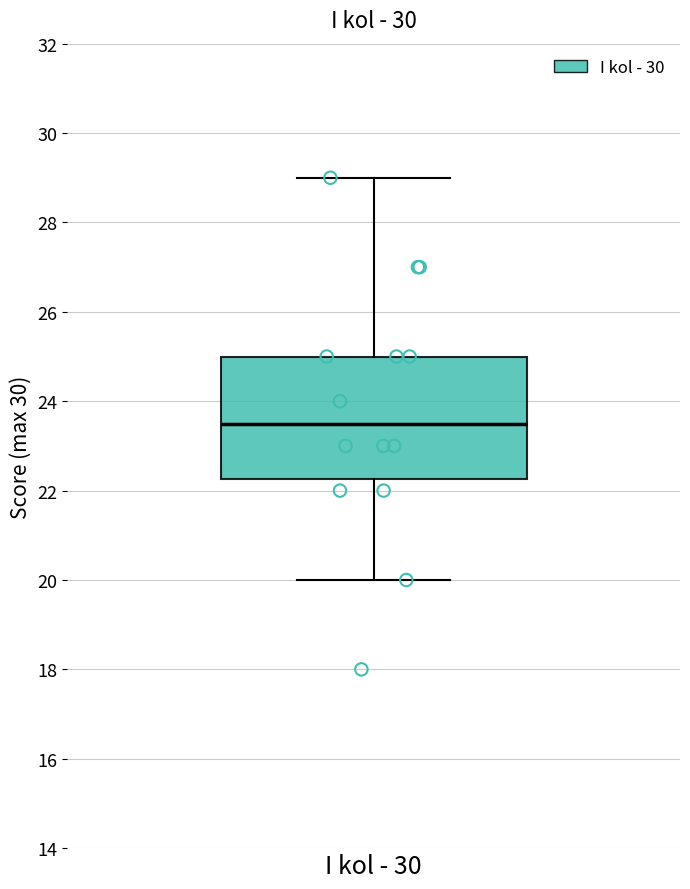

Transcribe this box plot: give where the median line is, the range the box spans, and where the two whiskers end, as read against the y-axis. The values are not printed on the chart, so give them approximately, as read against the axis.

median 23.6, box 22.2 to 25.0, whiskers 20.0 to 29.0